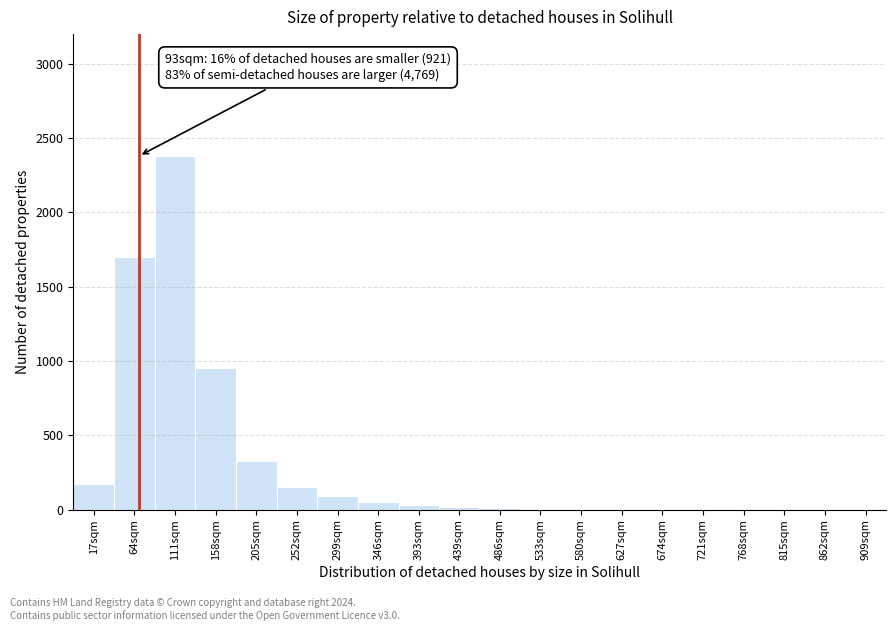

At which label is the value closest to 1190?

158sqm